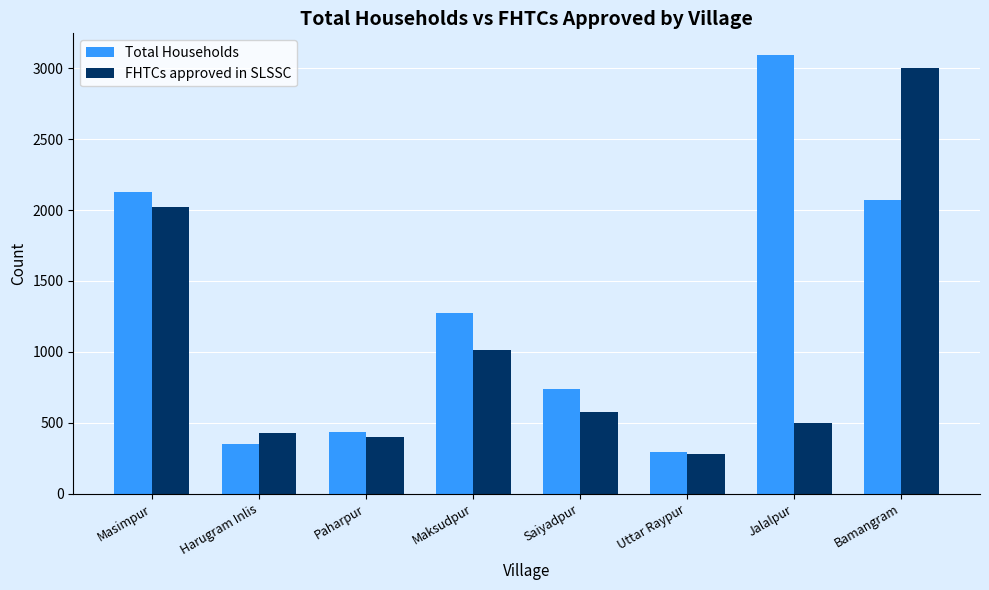

What are all the series names shown in the legend?

Total Households, FHTCs approved in SLSSC